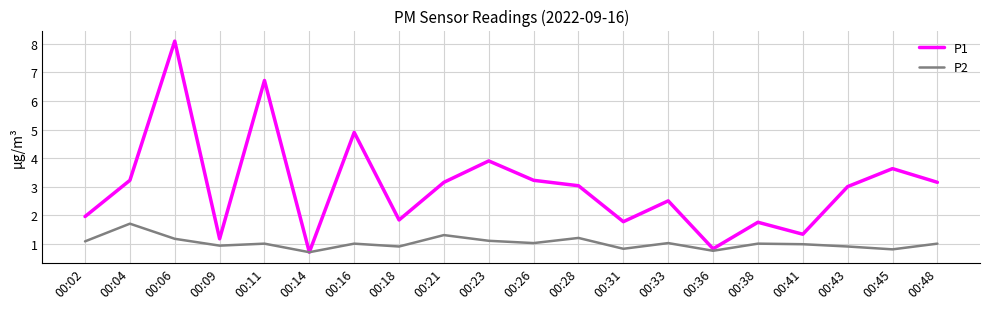

Is it true that P2 equals 0.5 at 00:26?

False